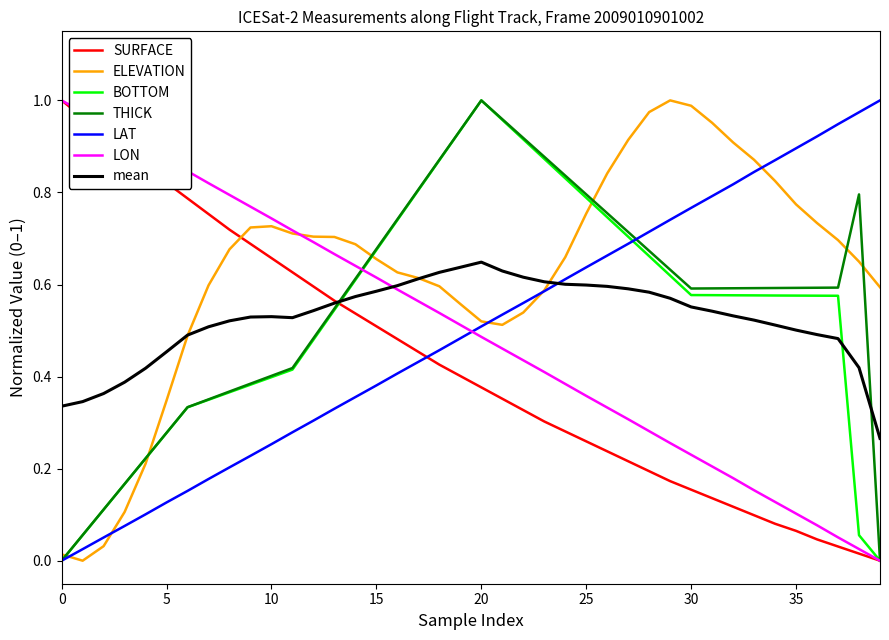

True or false: LON has more than 2 interior local peaks.

False